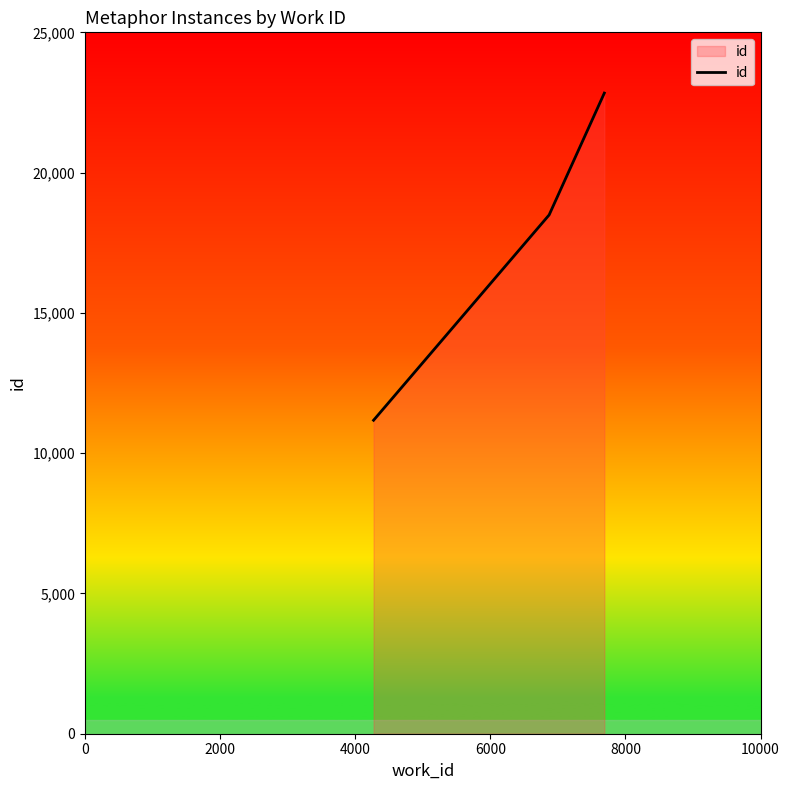

What is the greatest value displayed?

22834